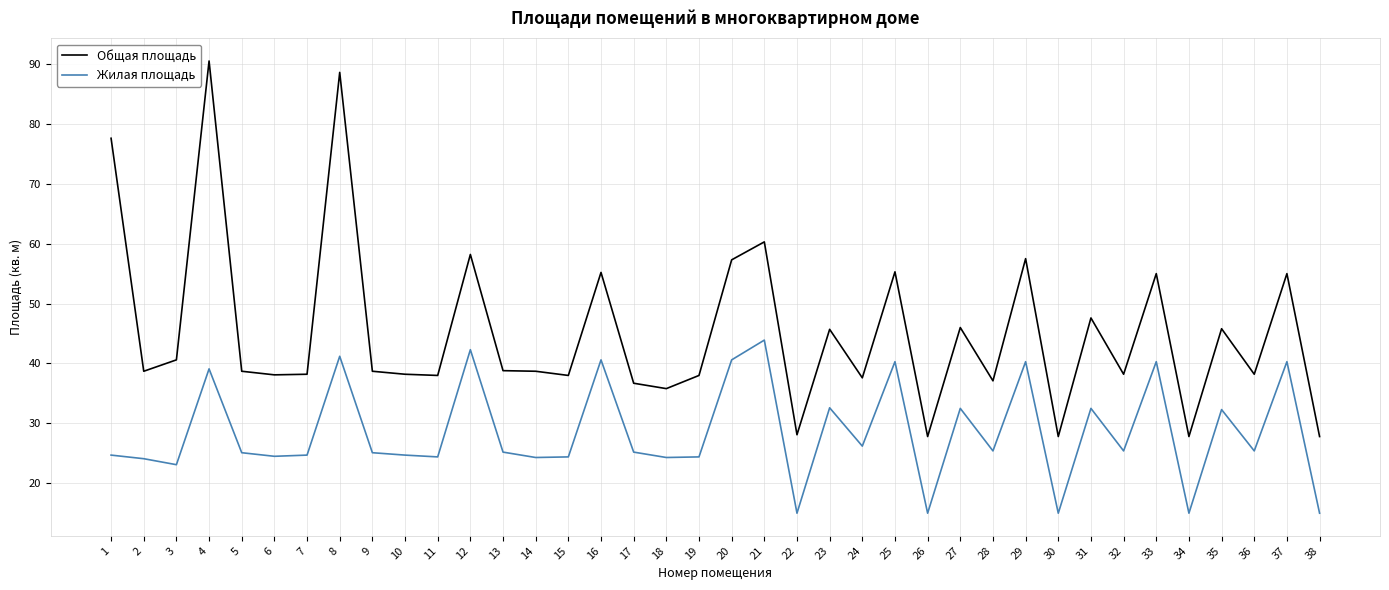

What is the difference between the highest and lowest values at 30?

12.8